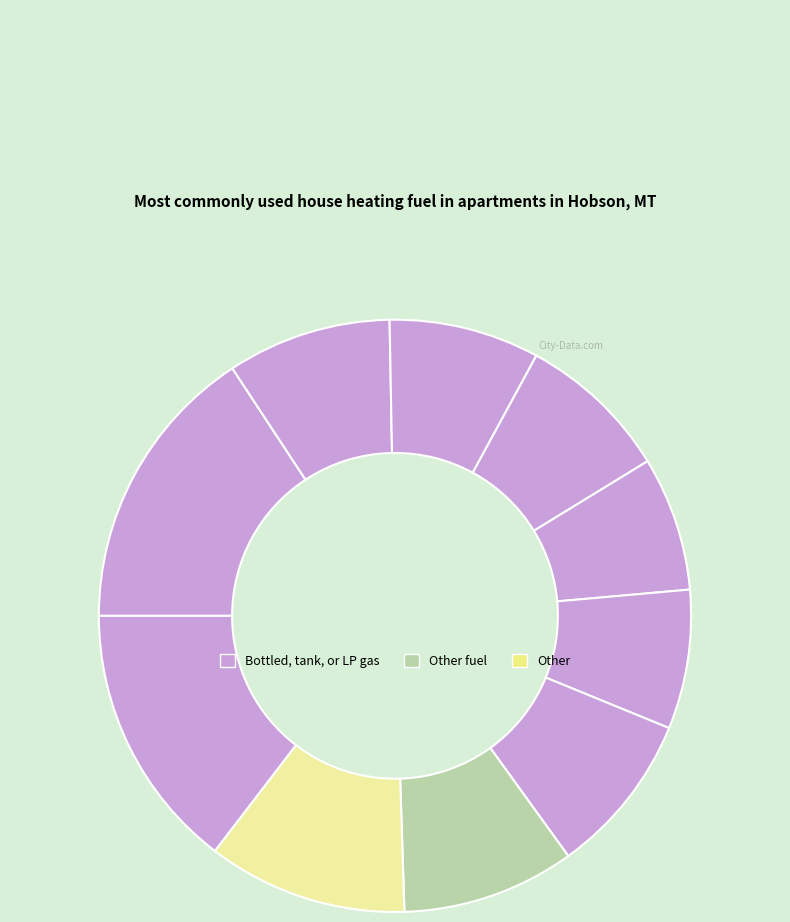

How many slices are in this pie chart?

10